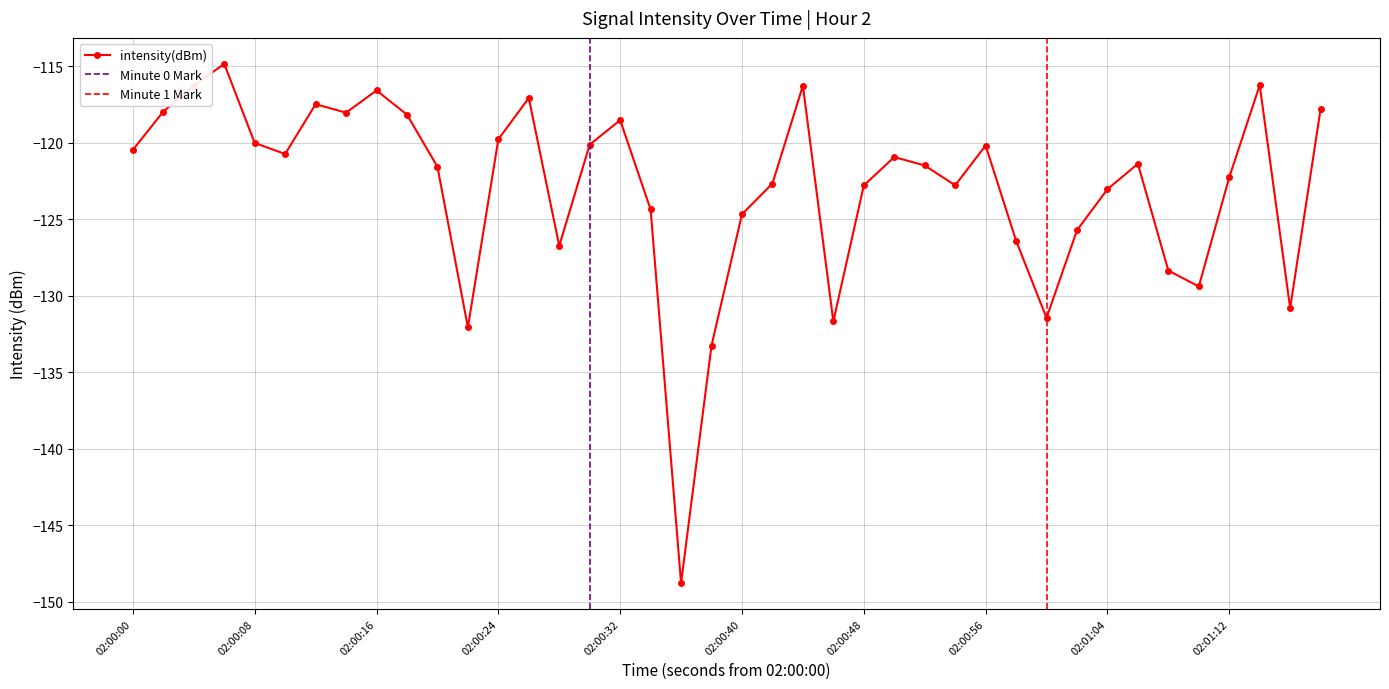

The intensity(dBm) series shows -118.5 at 02:00:32. True or false?

True